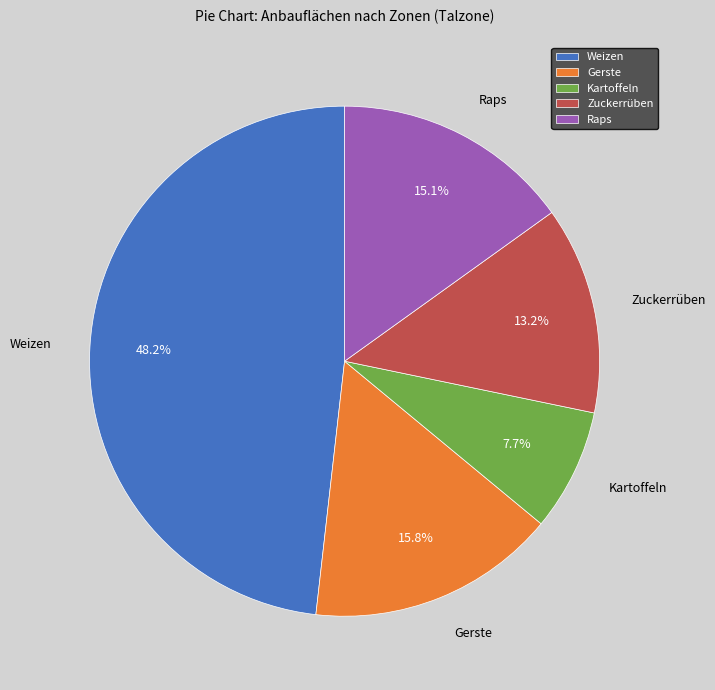

Combined, what portion of the pie is Raps and Weizen?

63.3%